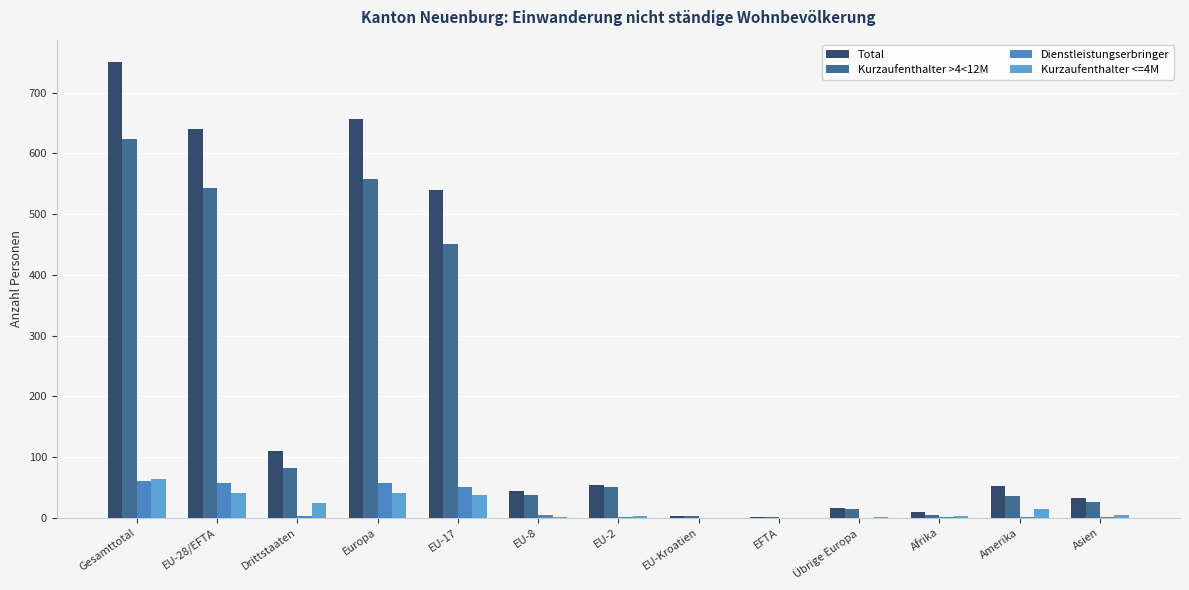

At which label is Kurzaufenthalter >4<12M closest to 312?

EU-17